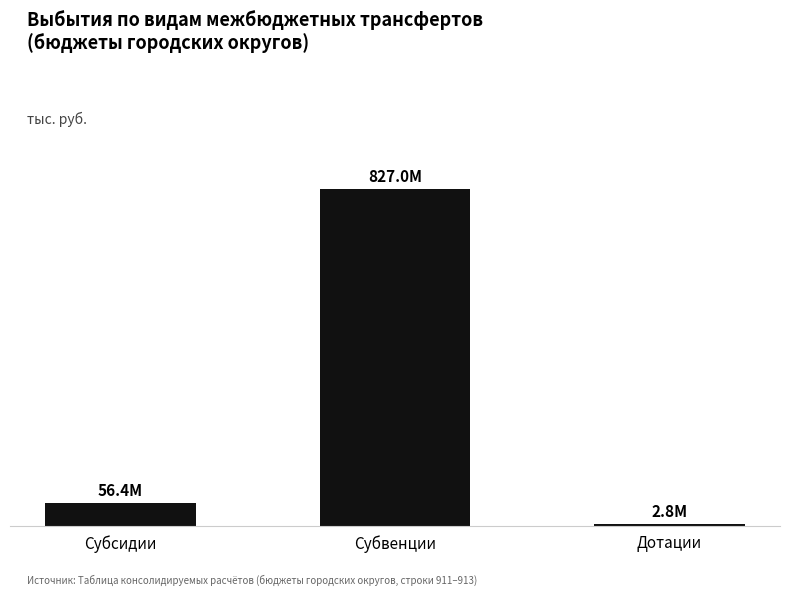

Where does the data first go above 56390449?

Субсидии